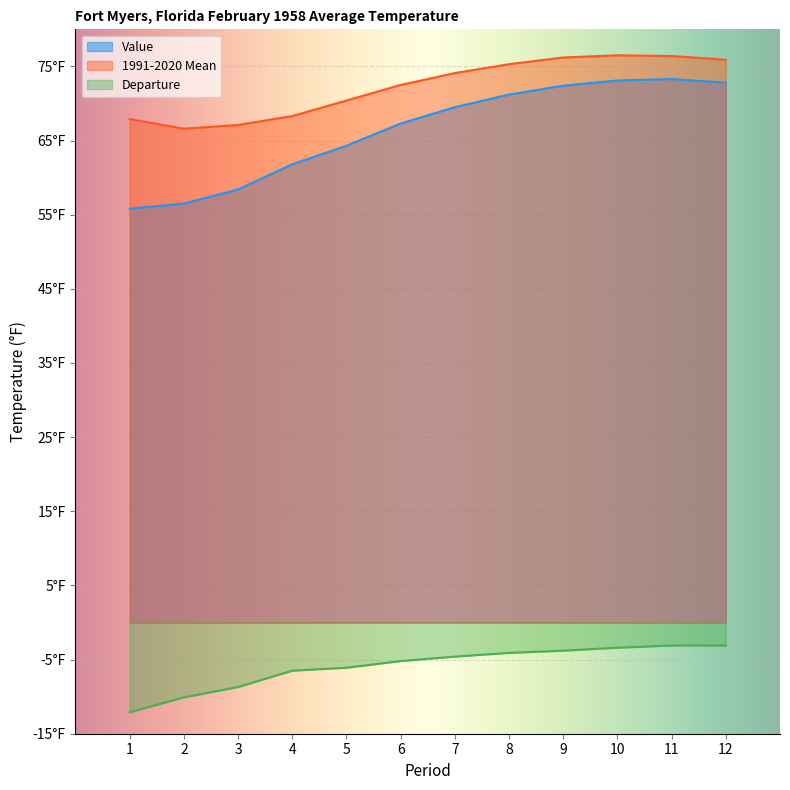

What are all the series names shown in the legend?

Value, 1991-2020 Mean, Departure